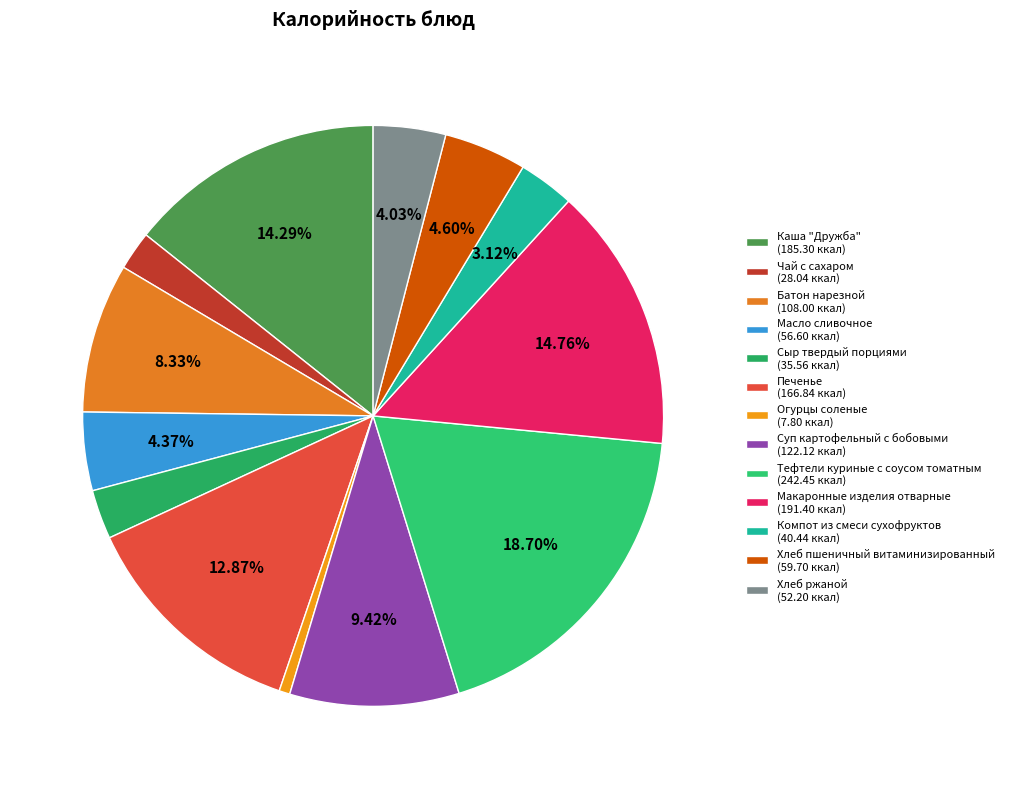

What is the smallest slice in the pie chart?

Огурцы соленые